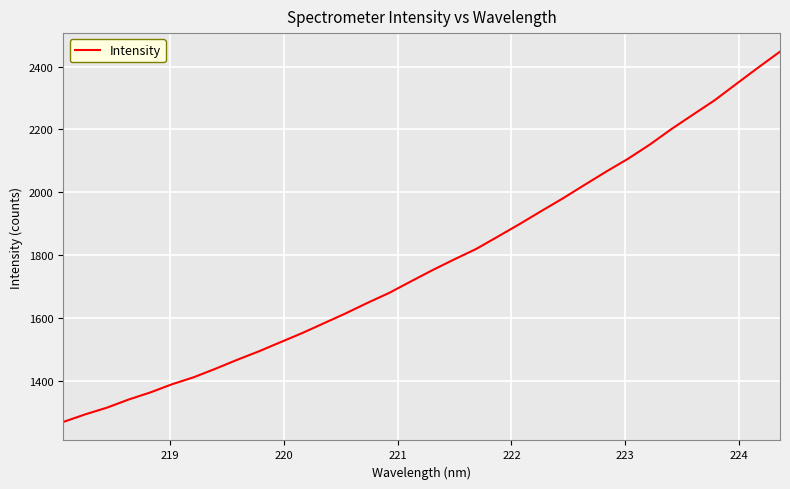

Does the chart have visible grid lines?

Yes